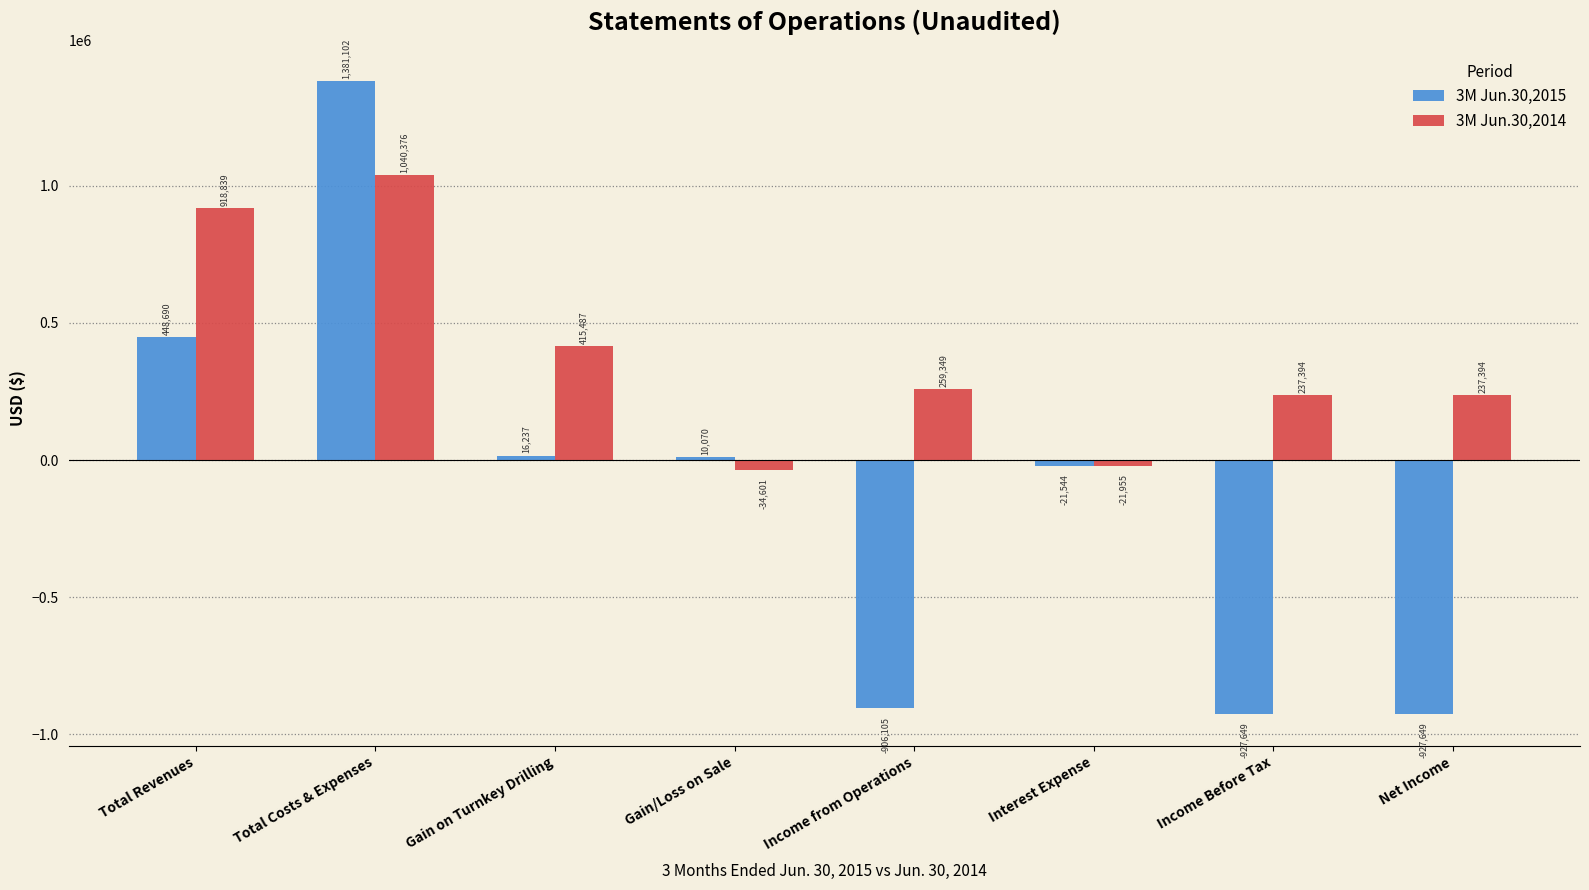

The 3M Jun.30,2014 series shows 1040376 at Total Costs & Expenses. True or false?

True